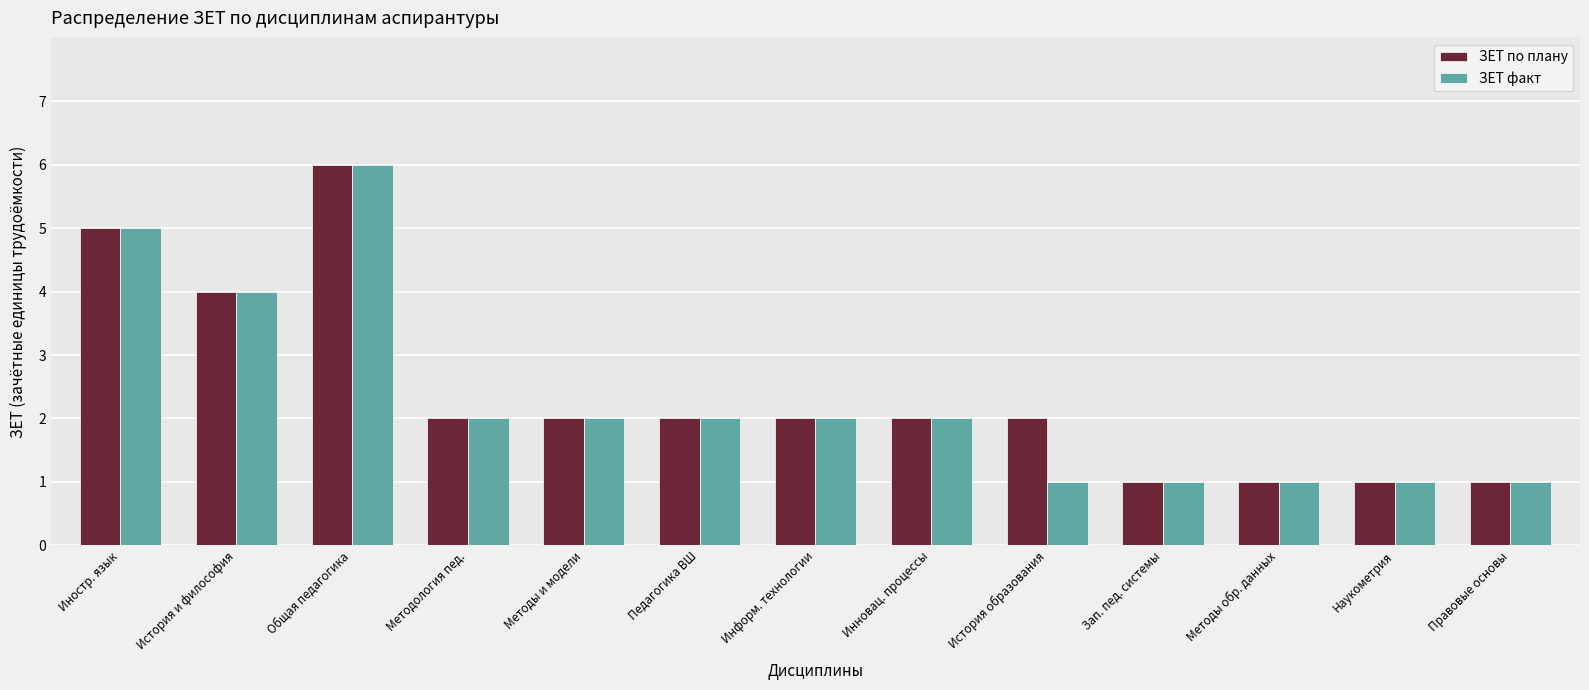

What is the label of the 8th bar from the right?

Педагогика ВШ